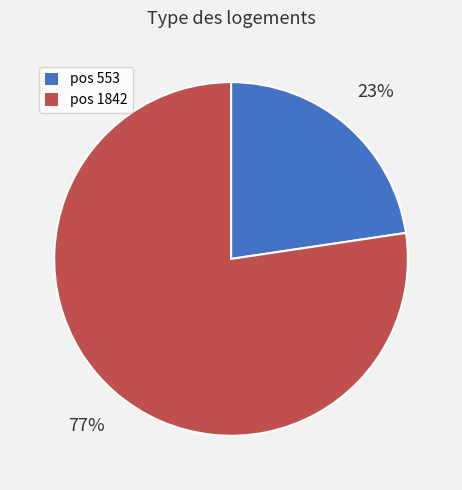

To the nearest percent, what is the average slice percentage?

50%